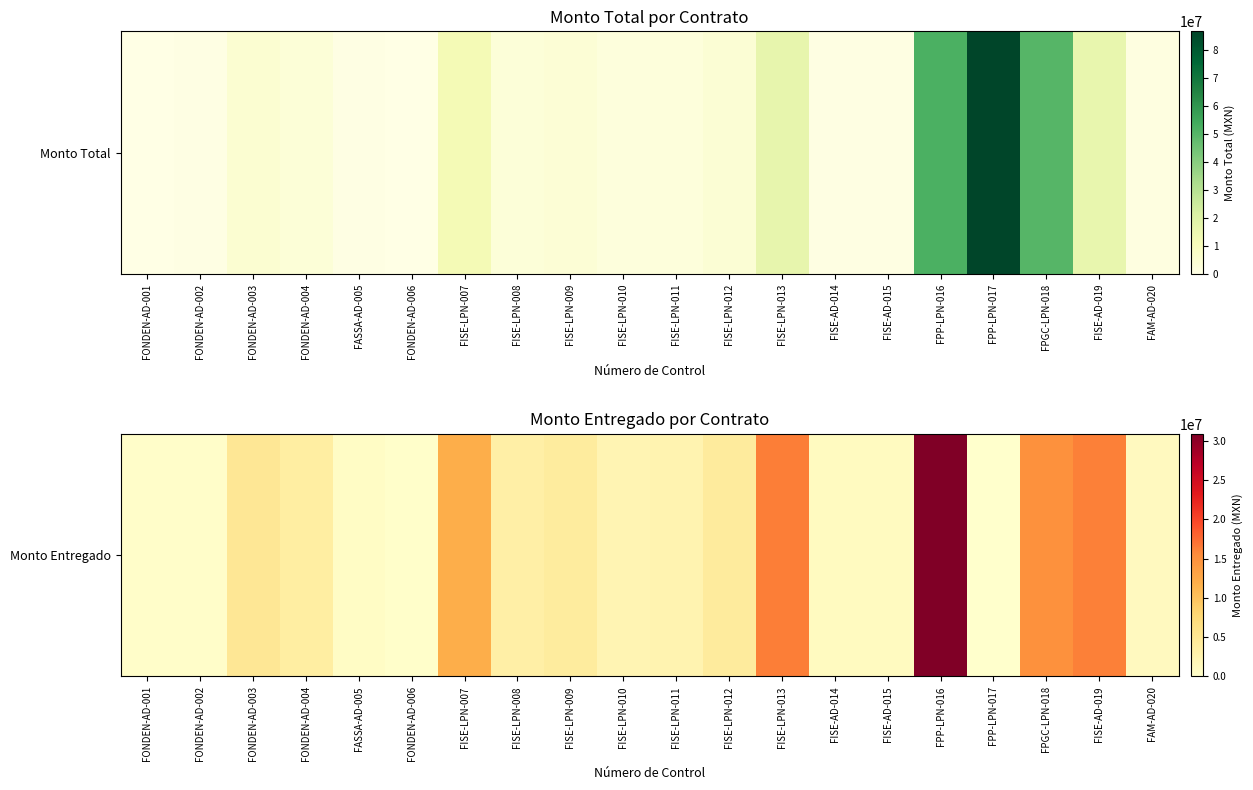

What is the change in value from FONDEN-AD-004 to FISE-LPN-012?

+500000.0